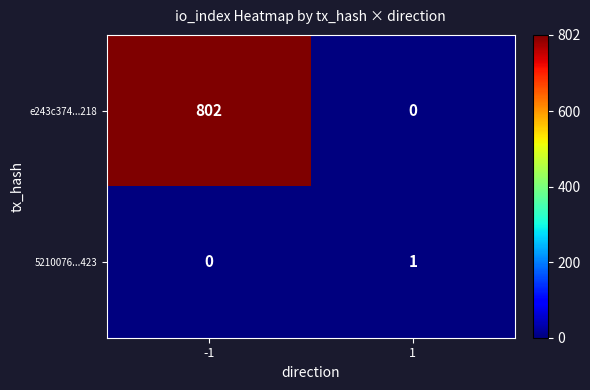

At which category is the sum across all series the highest?

-1